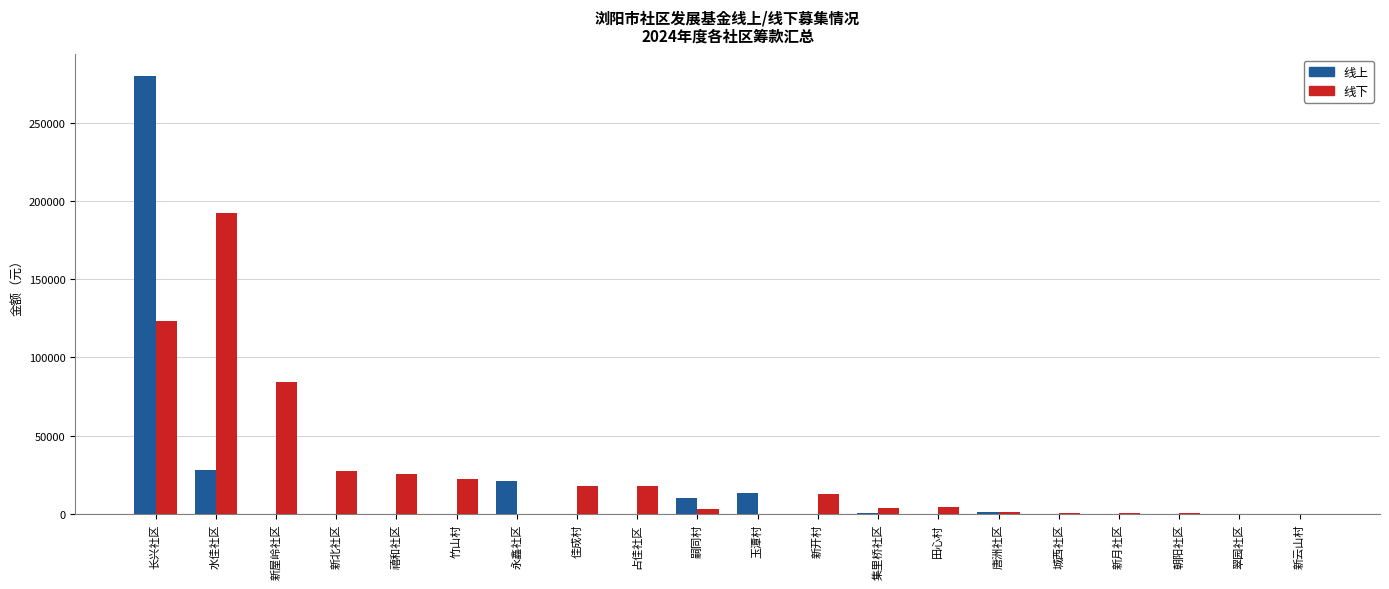

What is the difference between the 线下 values at 唐洲社区 and 新月社区?

530.0